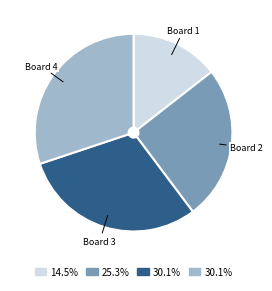

Count the number of slices in the pie.

4